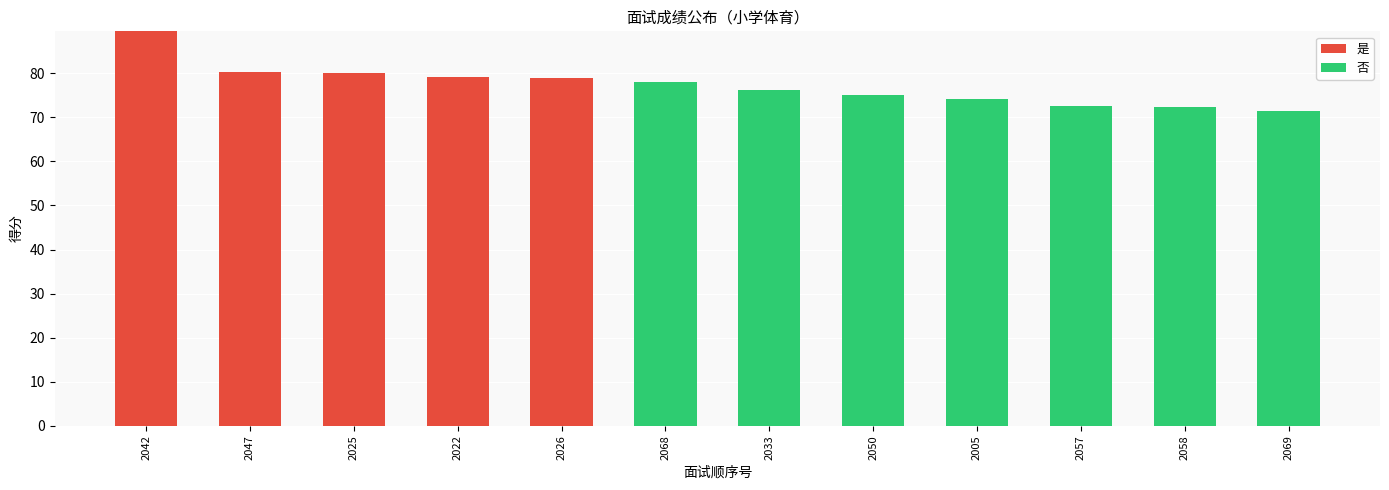

What is the sum of all 是 values?

407.7